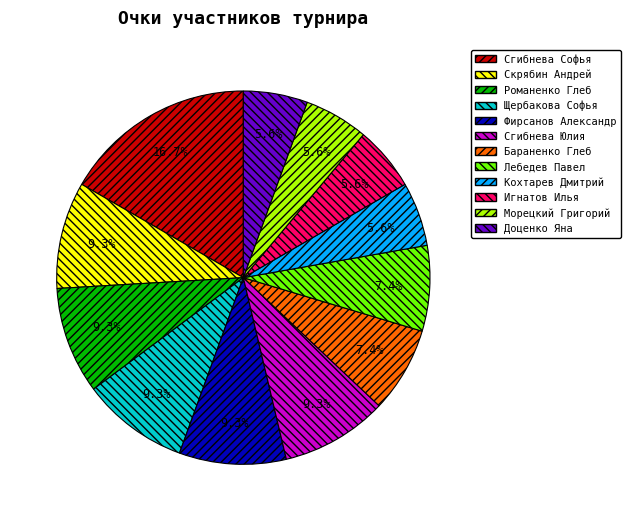

Is it true that Игнатов Илья is 19% of the pie?

False